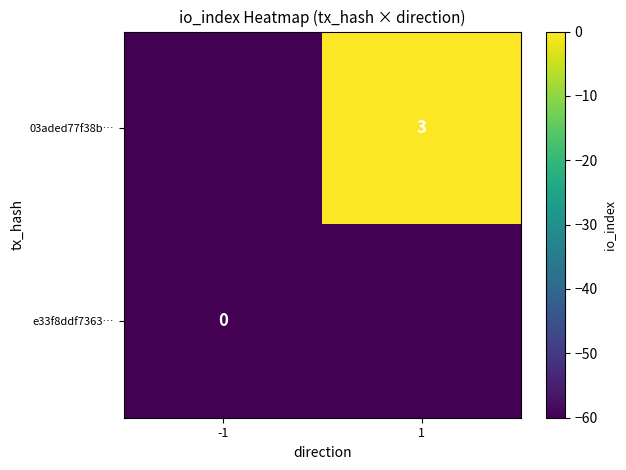

Is the value of e33f8ddf7363… at -1 greater than the value of 03aded77f38b… at 1?

No